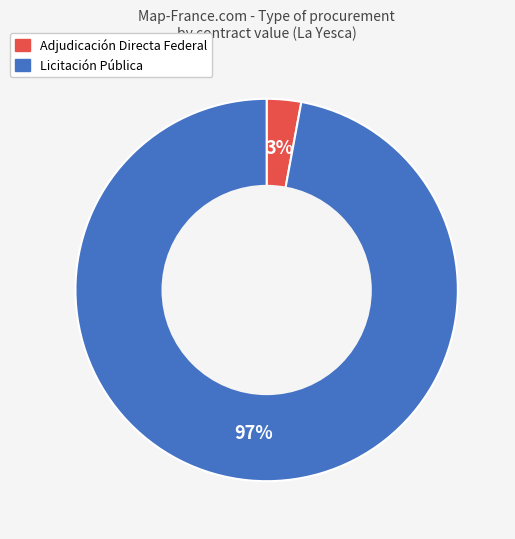

Combined, do Licitación Pública and Adjudicación Directa Federal account for over 50%?

Yes